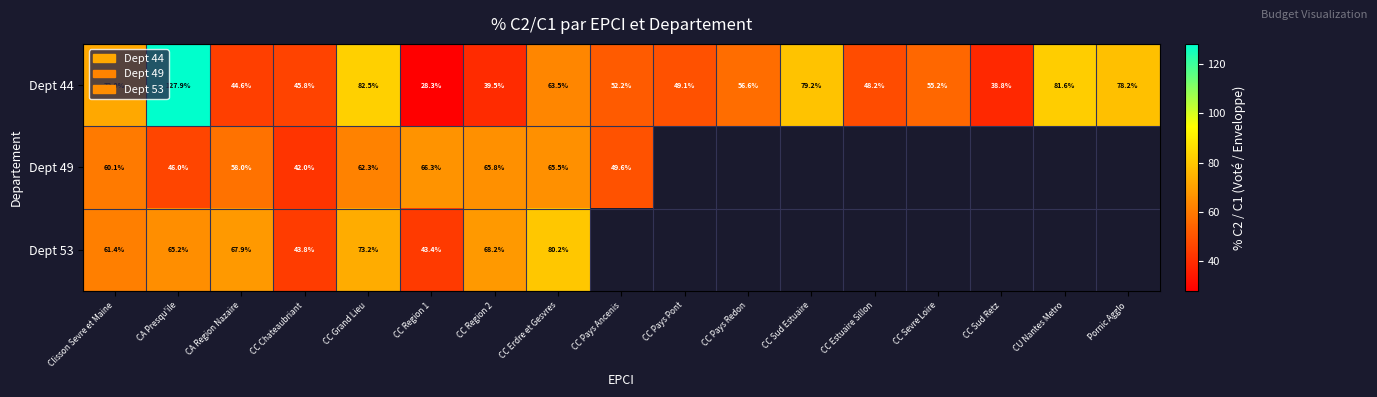

What value does the Dept 44 series have at CA Presqu'ile?

127.9